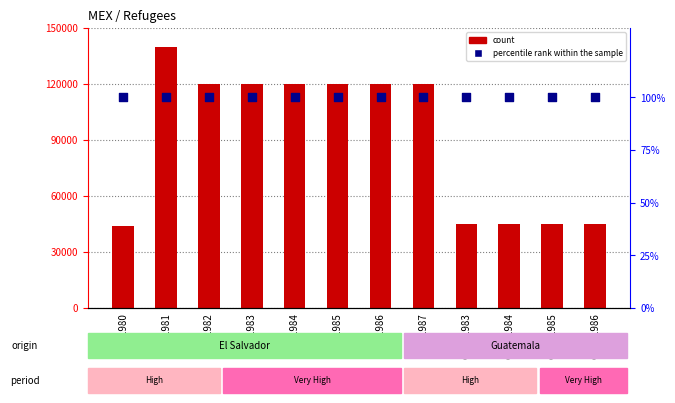

Which series contains the highest Y value?

count